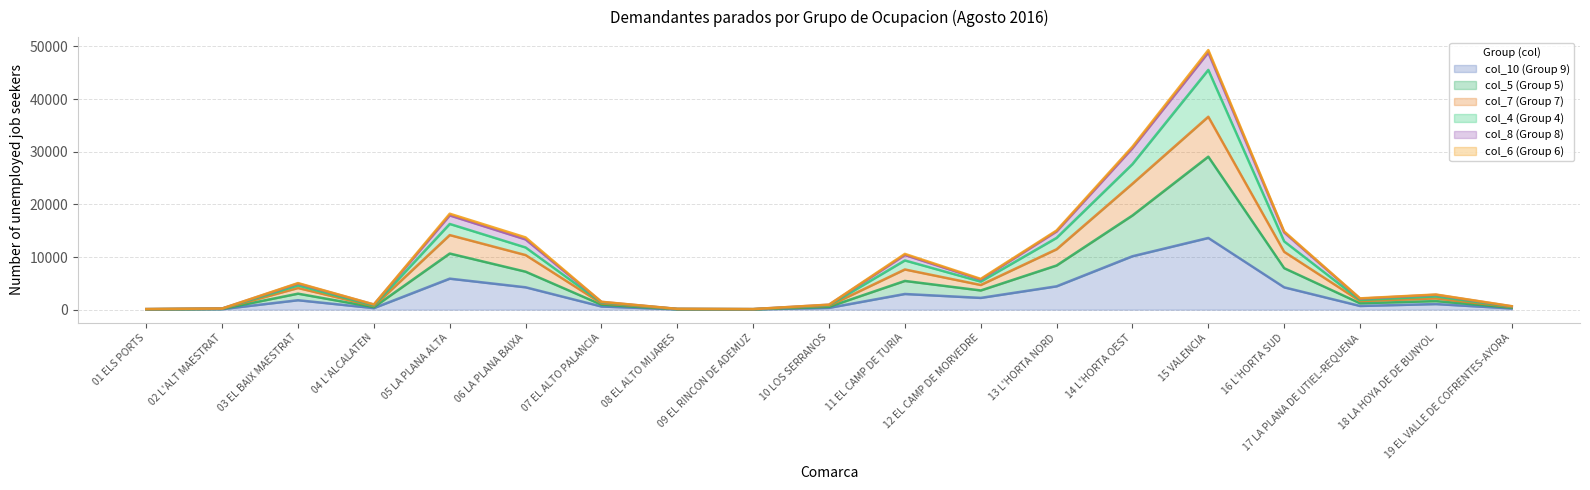

At which category is the sum across all series the highest?

15 VALENCIA